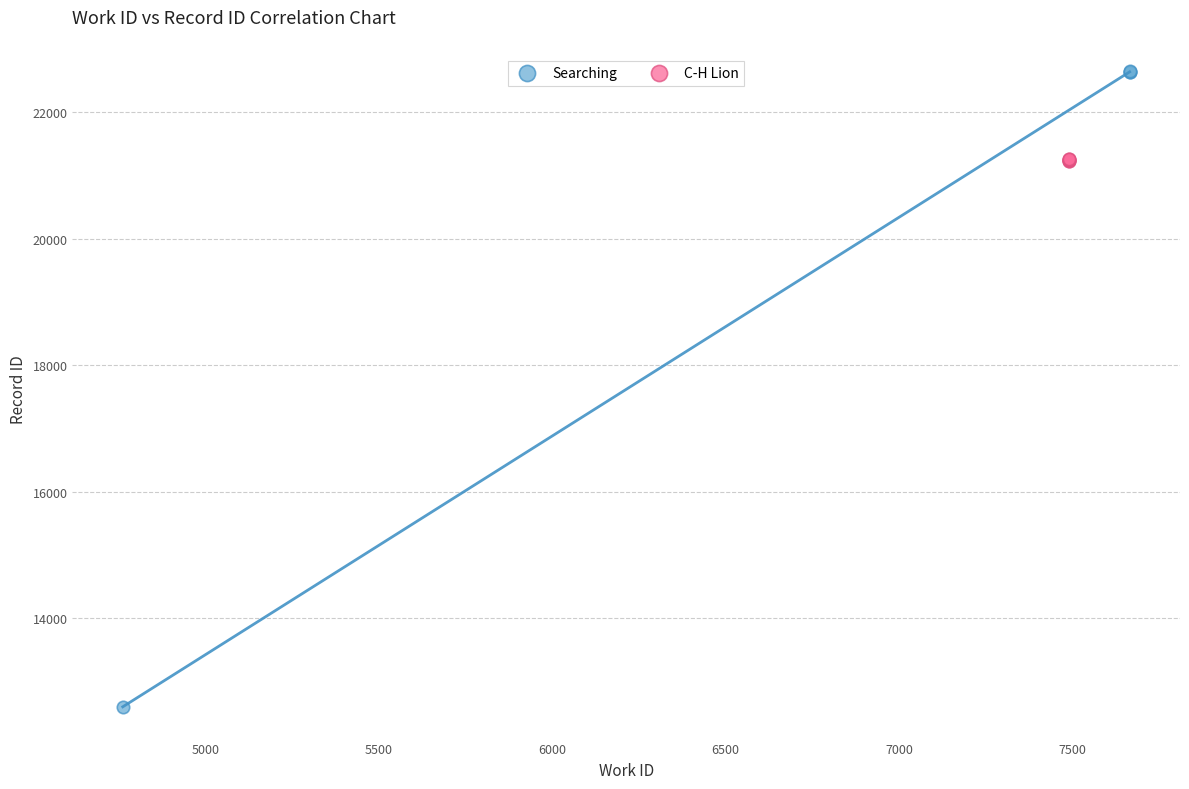

Which series reaches the maximum Y coordinate?

Searching